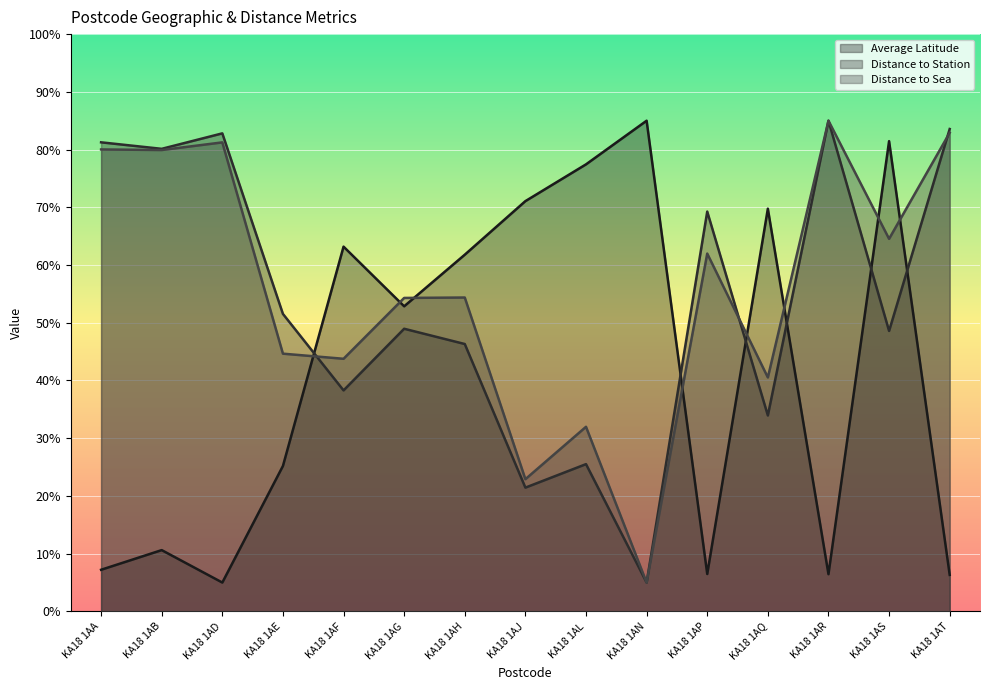

Reading left to right, transcribe all the data shown in this chart.

Average Latitude: KA18 1AA=7.2	KA18 1AB=10.6	KA18 1AD=5.0	KA18 1AE=25.2	KA18 1AF=63.2	KA18 1AG=52.9	KA18 1AH=61.8	KA18 1AJ=71.1	KA18 1AL=77.4	KA18 1AN=85.0	KA18 1AP=6.5	KA18 1AQ=69.8	KA18 1AR=6.4	KA18 1AS=81.5	KA18 1AT=6.3
Distance to Station: KA18 1AA=81.3	KA18 1AB=80.1	KA18 1AD=82.8	KA18 1AE=51.5	KA18 1AF=38.3	KA18 1AG=49.0	KA18 1AH=46.3	KA18 1AJ=21.4	KA18 1AL=25.5	KA18 1AN=5.0	KA18 1AP=69.3	KA18 1AQ=33.9	KA18 1AR=85.0	KA18 1AS=48.6	KA18 1AT=83.6
Distance to Sea: KA18 1AA=80.0	KA18 1AB=79.9	KA18 1AD=81.2	KA18 1AE=44.6	KA18 1AF=43.8	KA18 1AG=54.3	KA18 1AH=54.4	KA18 1AJ=22.9	KA18 1AL=32.0	KA18 1AN=5.0	KA18 1AP=62.0	KA18 1AQ=40.5	KA18 1AR=85.0	KA18 1AS=64.5	KA18 1AT=82.9